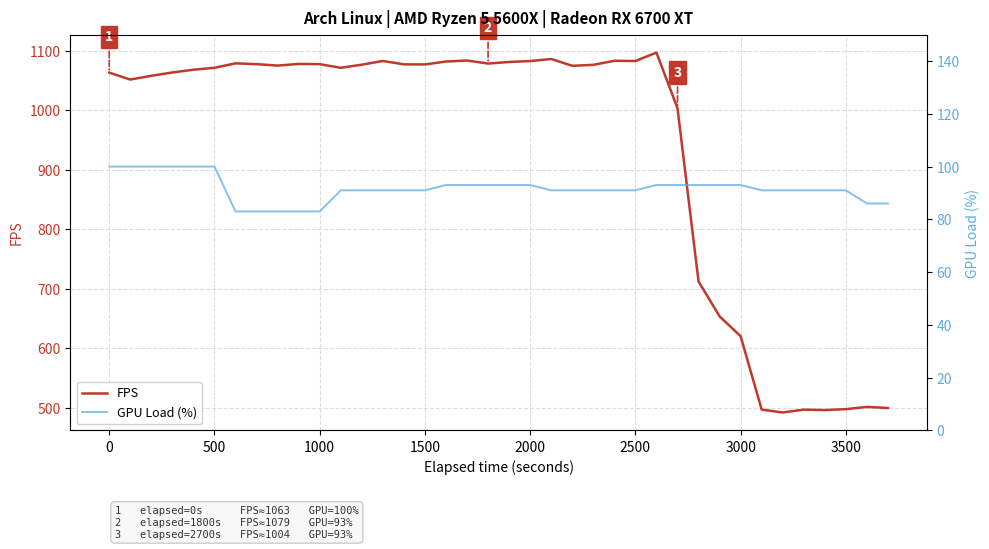

True or false: GPU Load (%) and FPS cross at least once.

False